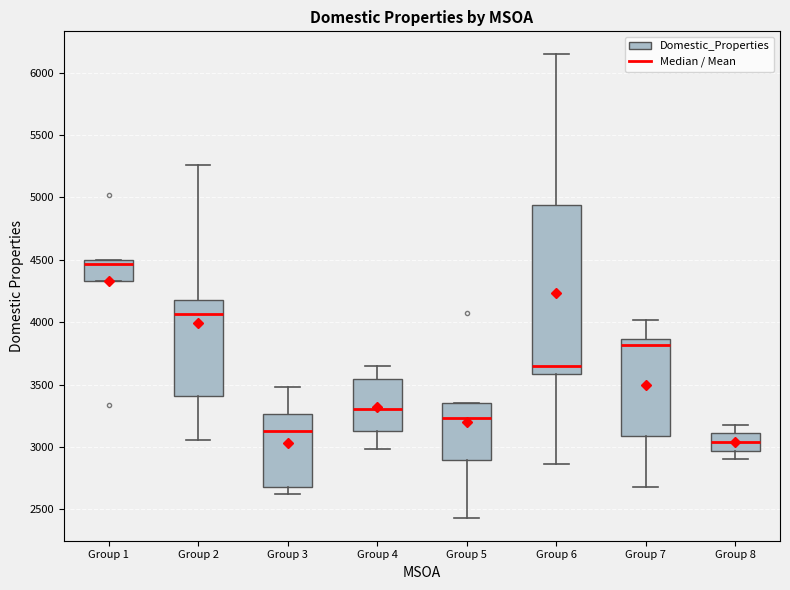

Which box's median line is the lowest?

Group 8